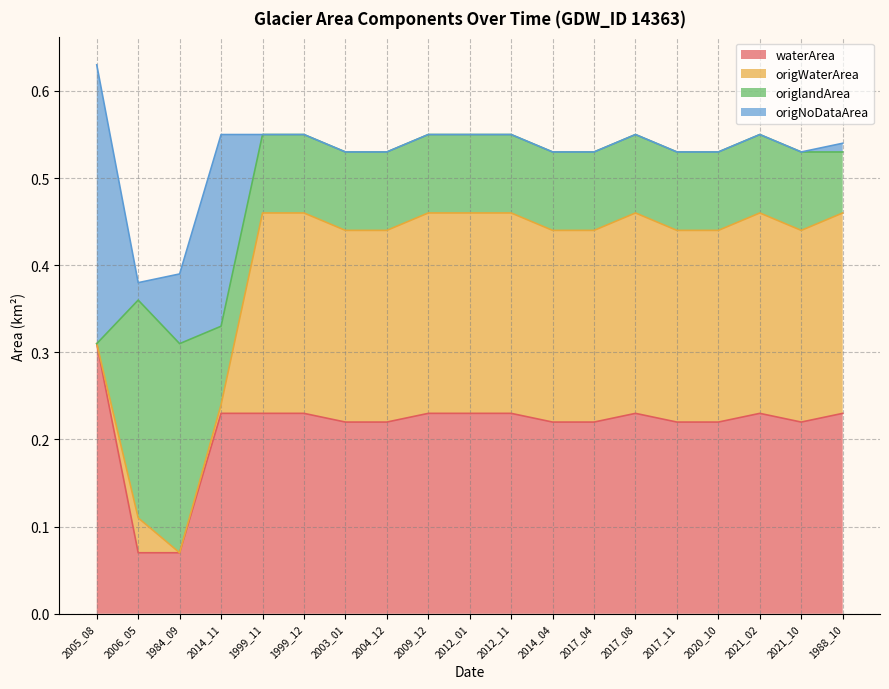

At how many categories does at least one series exceed 0?

19